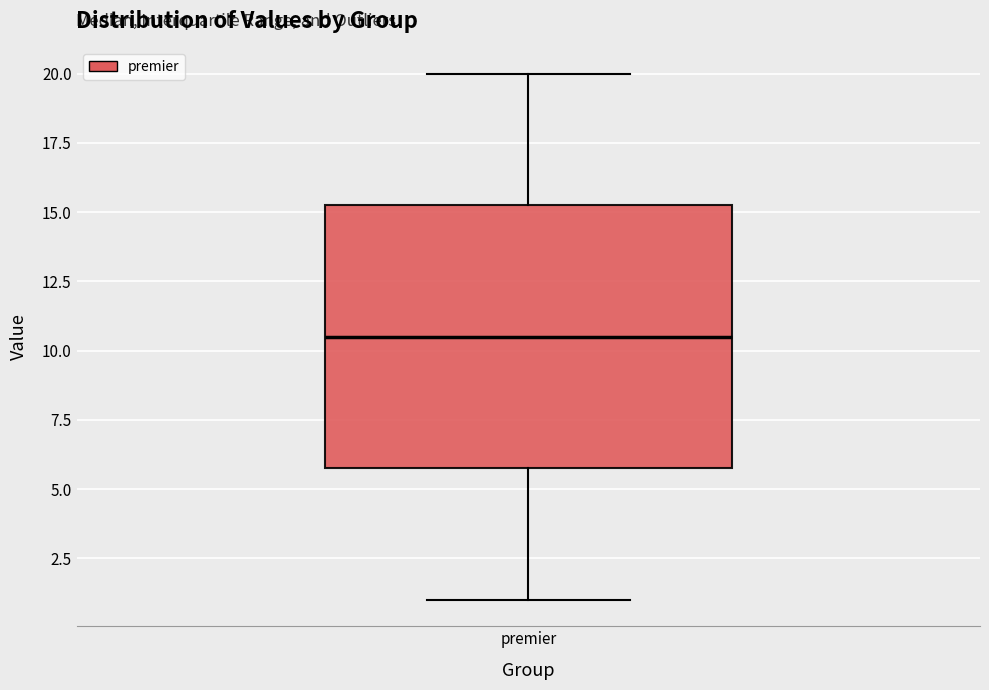

Where does the median line of the box for premier sit on the y-axis? The values are not printed on the chart, so give them approximately, as read against the axis.

10.5